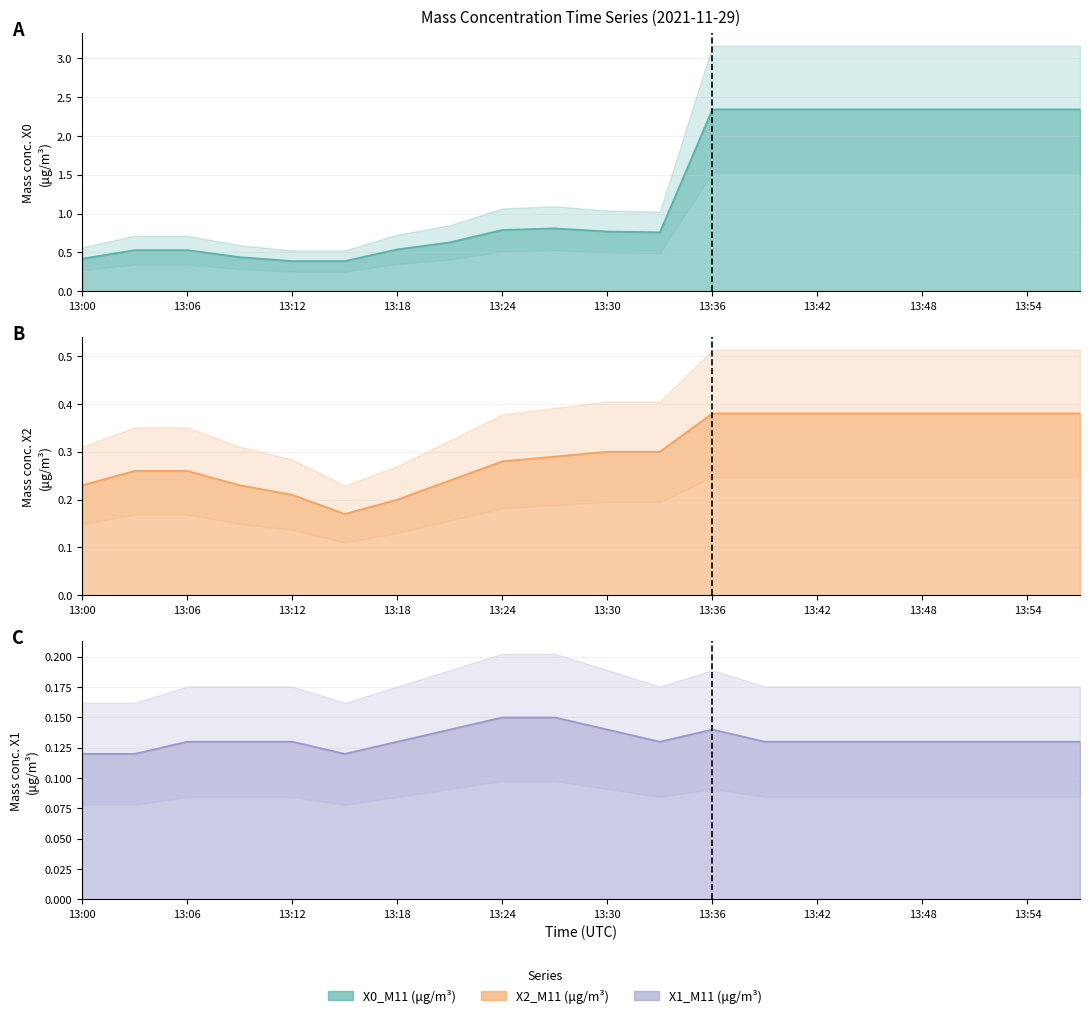

True or false: X2_M11 (μg/m³) and X1_M11 (μg/m³) cross at least once.

False